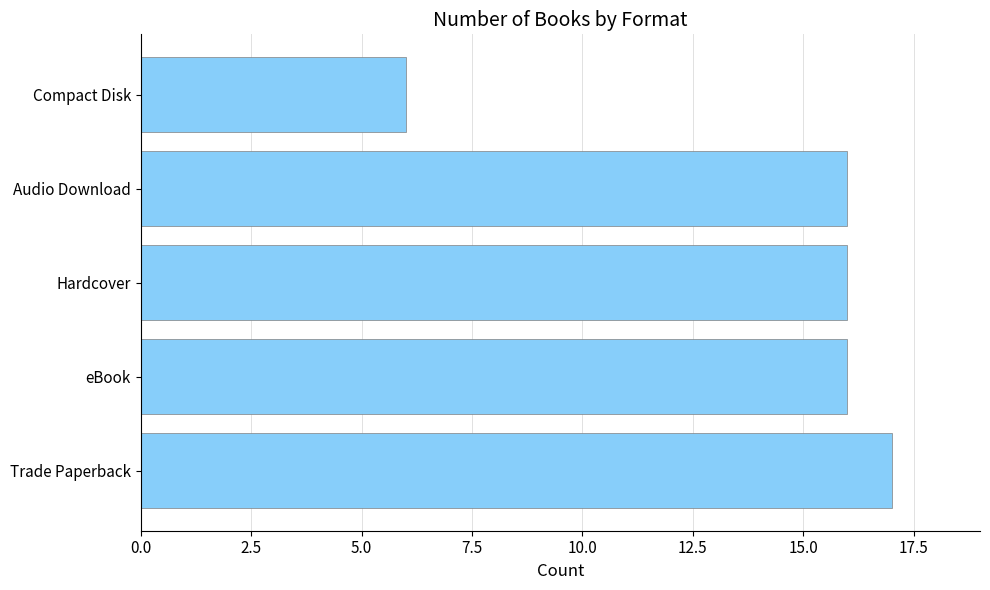

At which category does the chart reach its minimum across all series?

Compact Disk